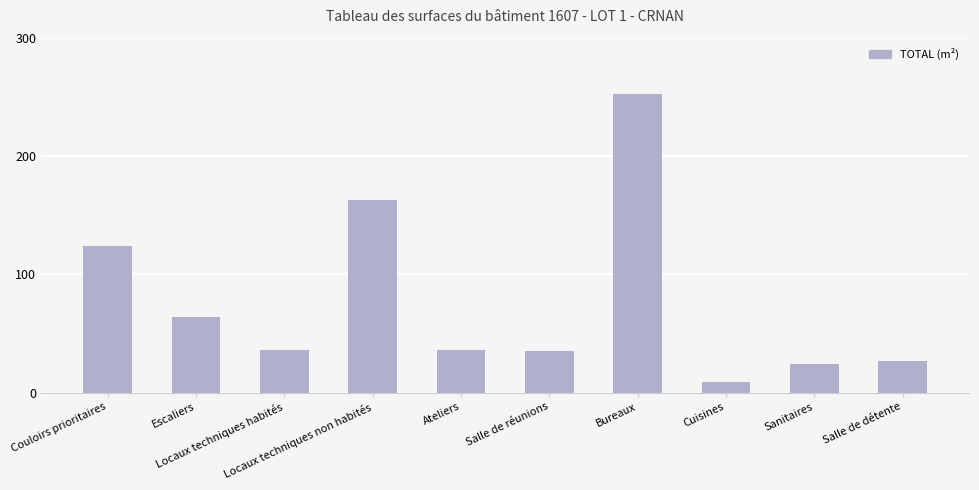

What is the sum of all values?

770